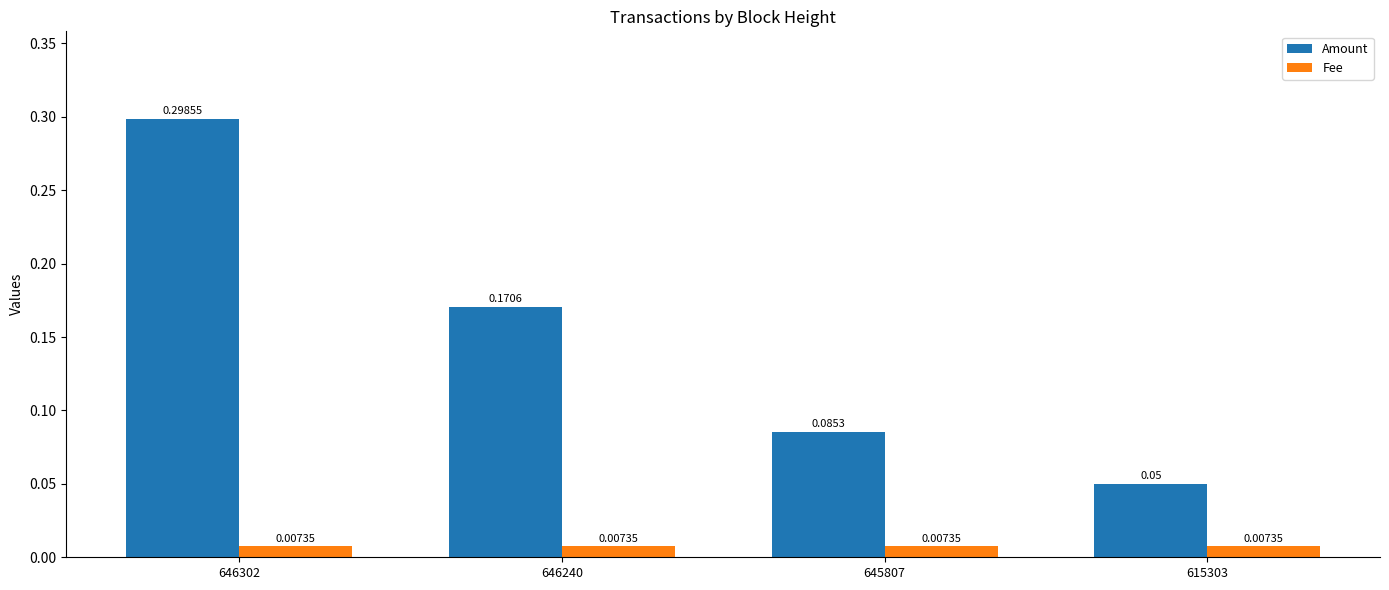

List the series in order of their peak value, lowest first.

Fee, Amount